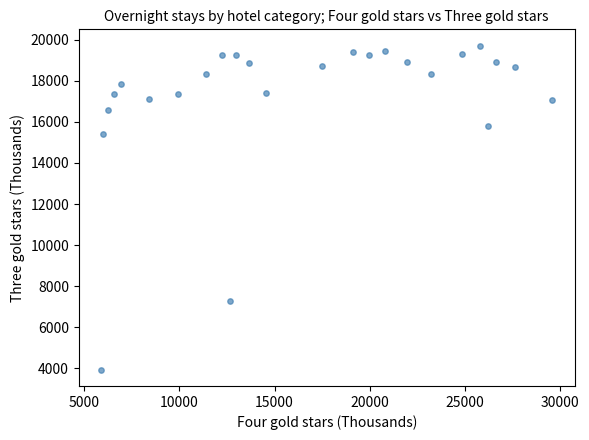

What is the range of X values (max minus min)?

23707.8